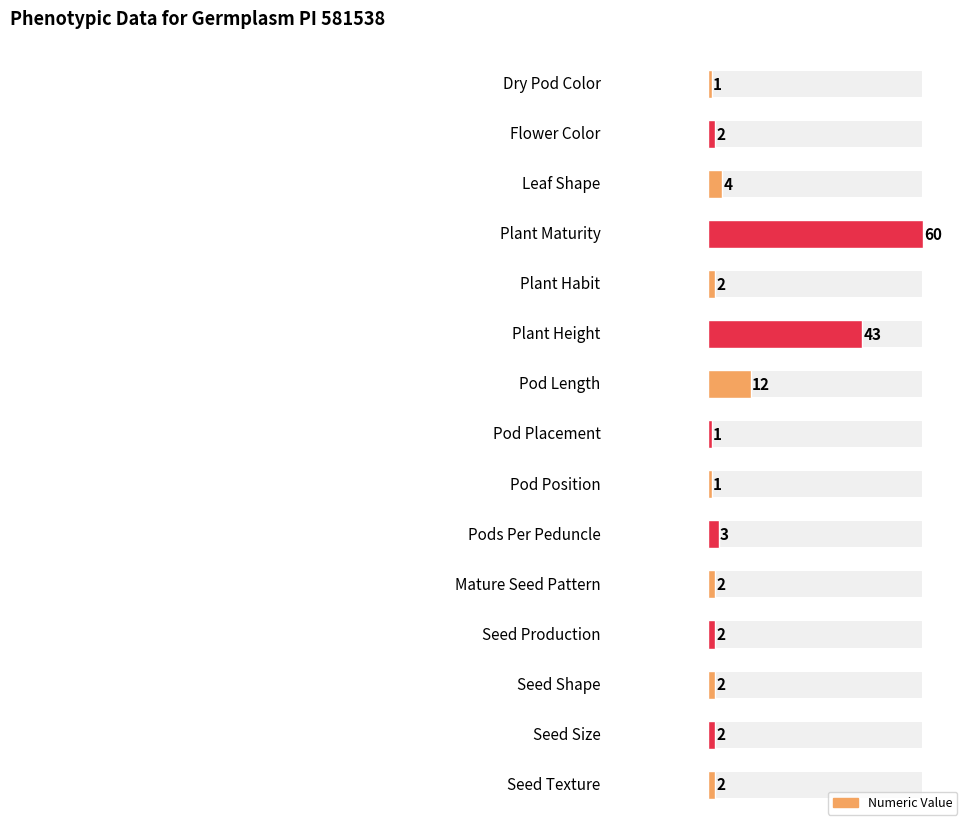

How many values are below 2?

3